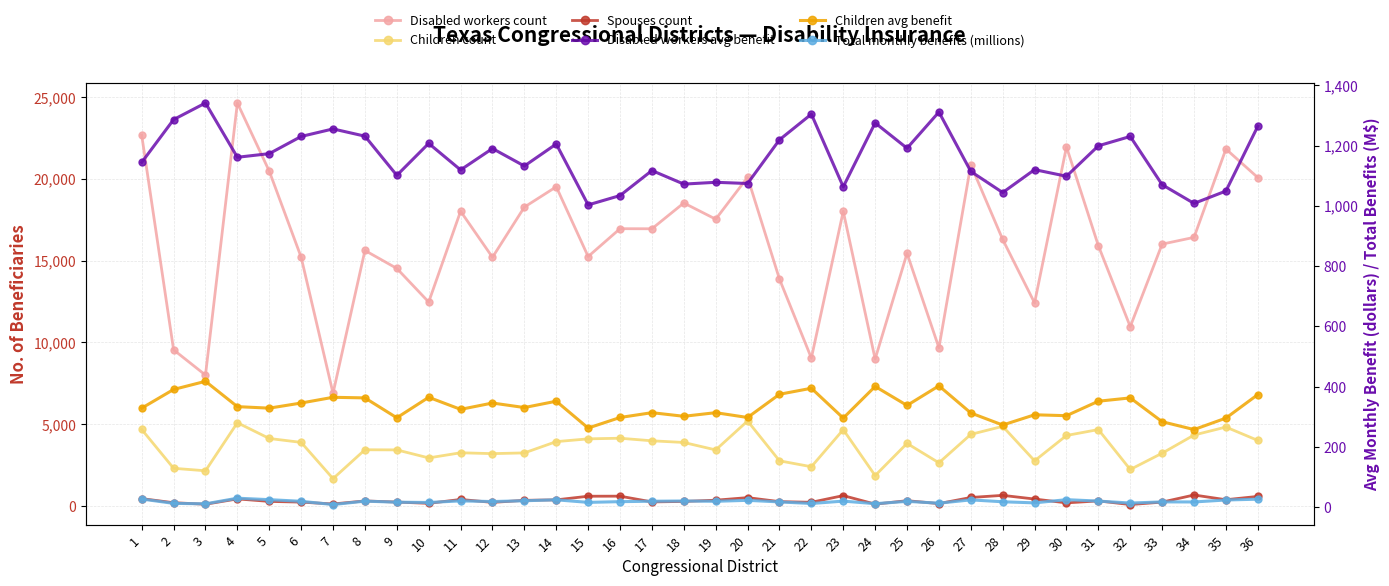

At which category is the sum across all series the highest?

4